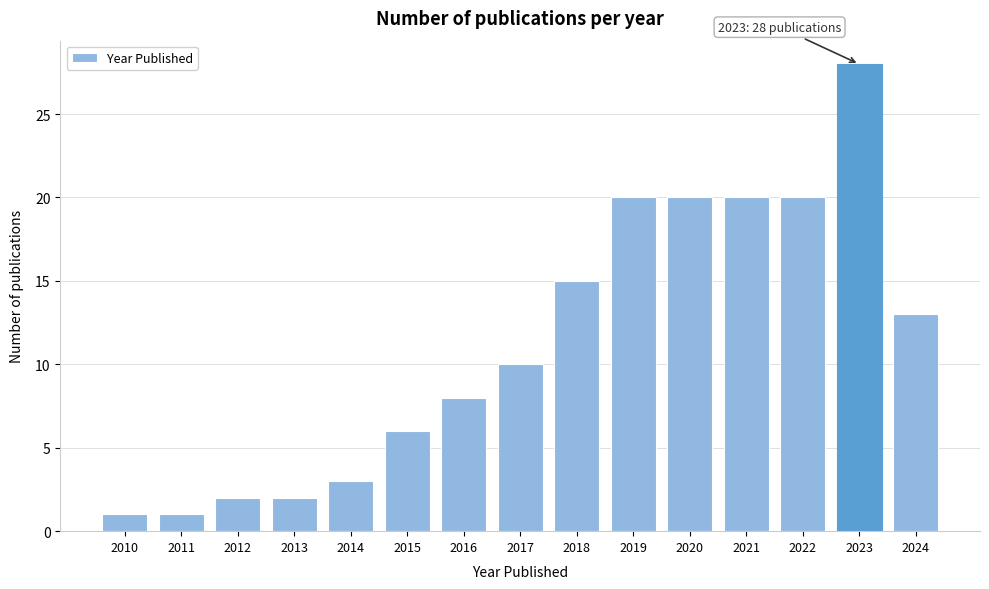

Reading left to right, transcribe all the data shown in this chart.

1	1	2	2	3	6	8	10	15	20	20	20	20	28	13